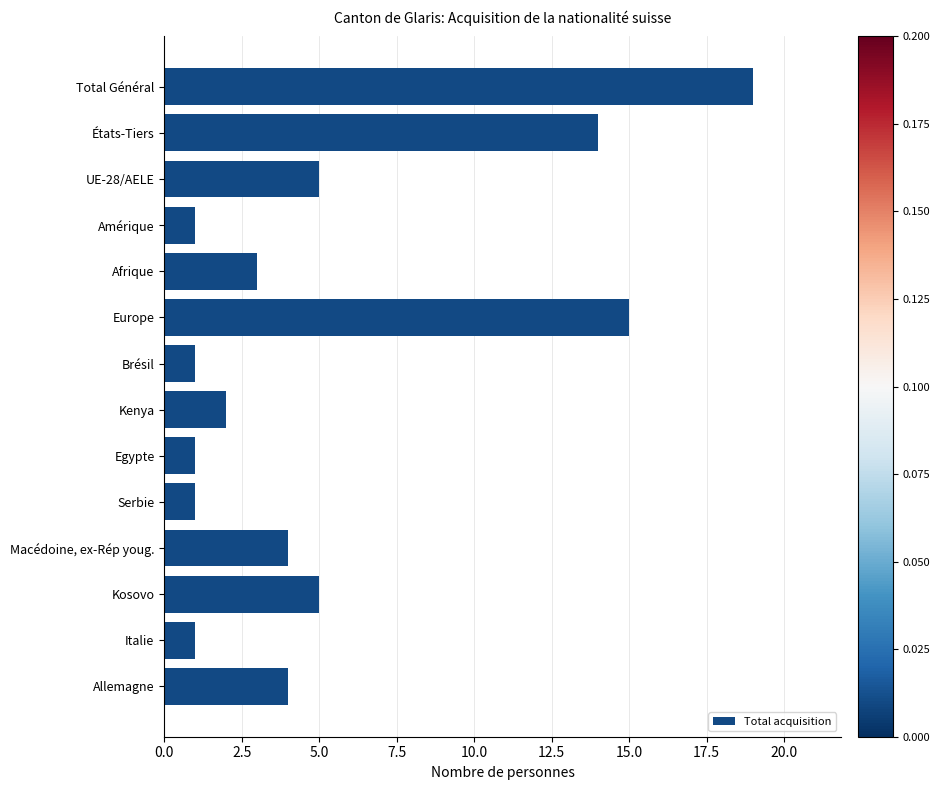

At which category does the chart reach its peak across all series?

Total Général